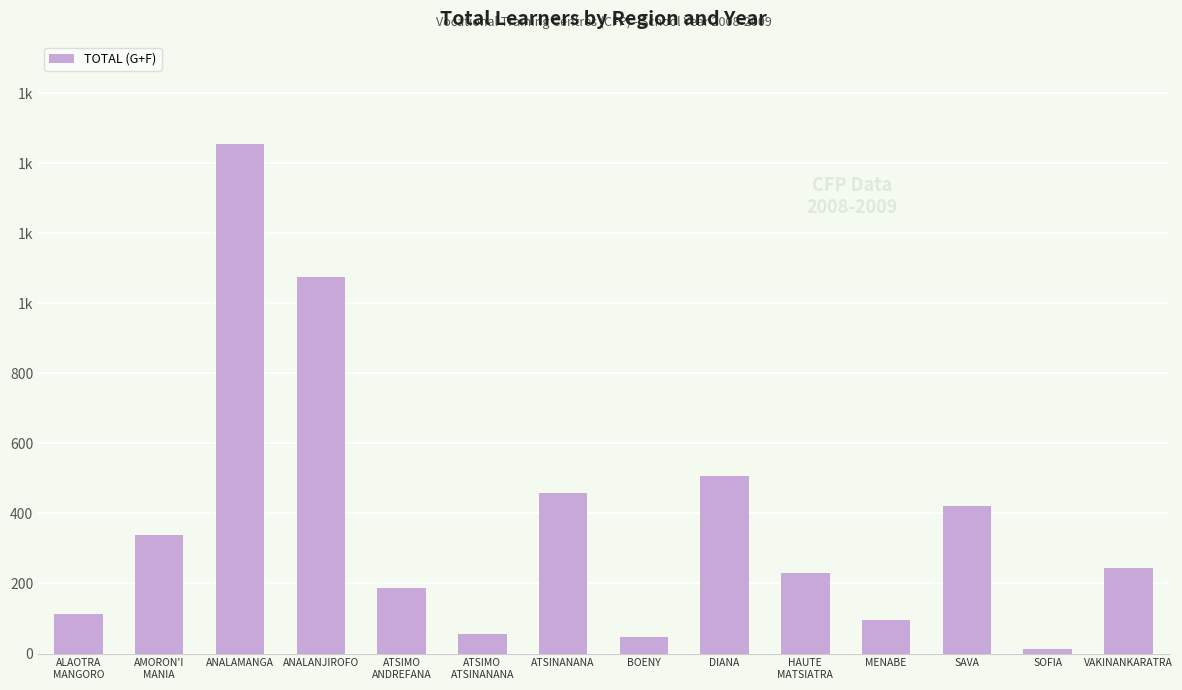

What is the difference between the maximum and minimum values?

1444